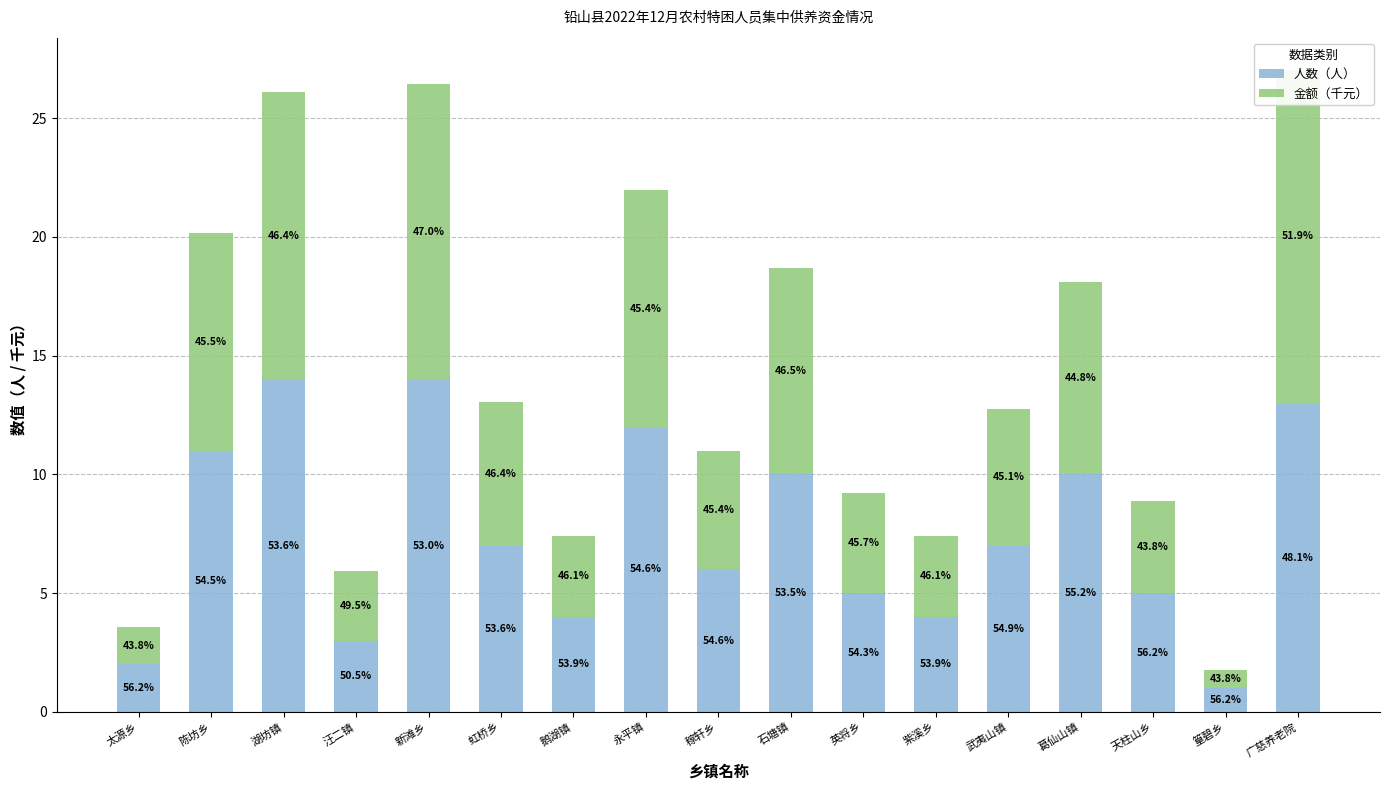

What is the minimum value for 人数（人）?

1.0